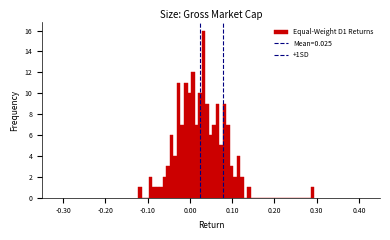

Read against the x-axis, roughly where is the centre of the tallest bar?

0.03